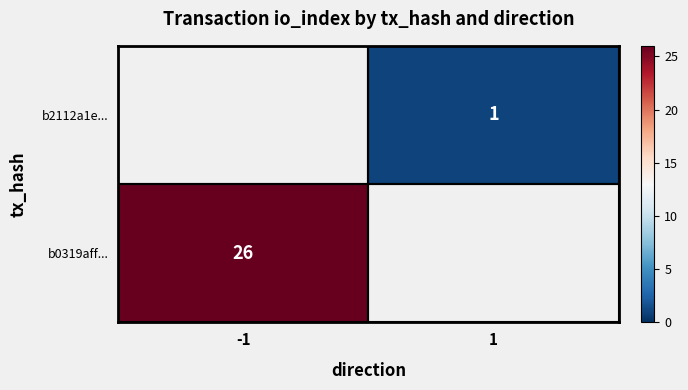

True or false: b2112a1e... has a value of 0 at 1.

False